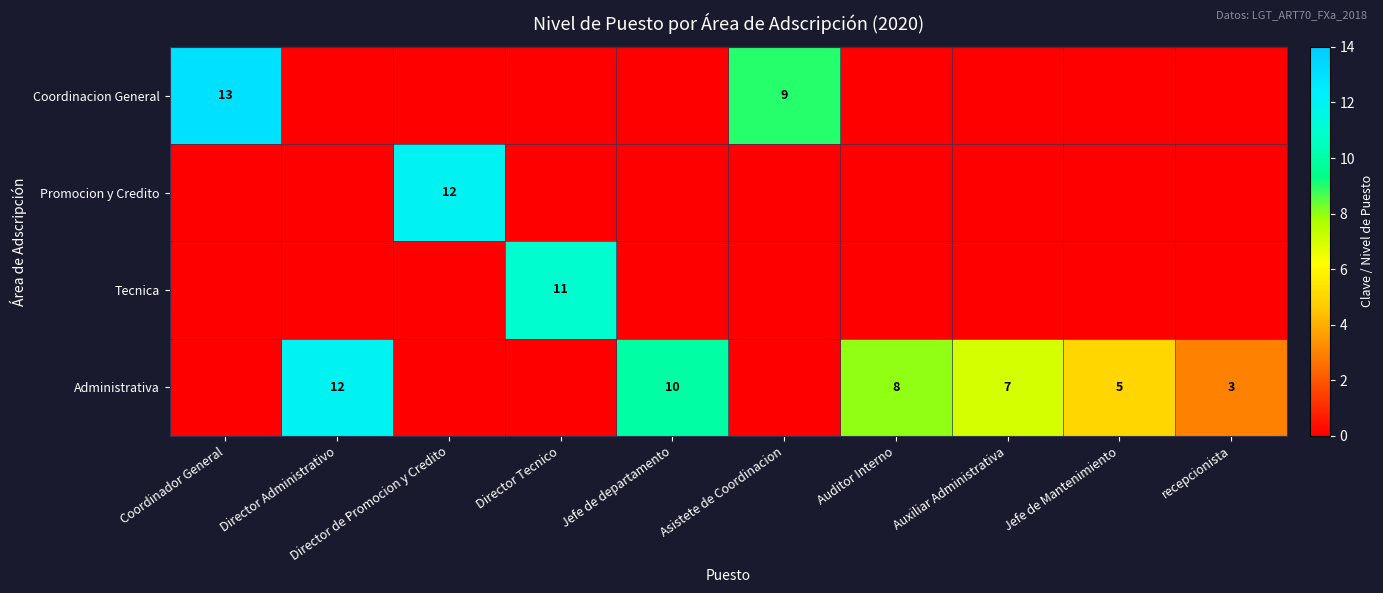

The value of Administrativa at recepcionista is 5. True or false?

False